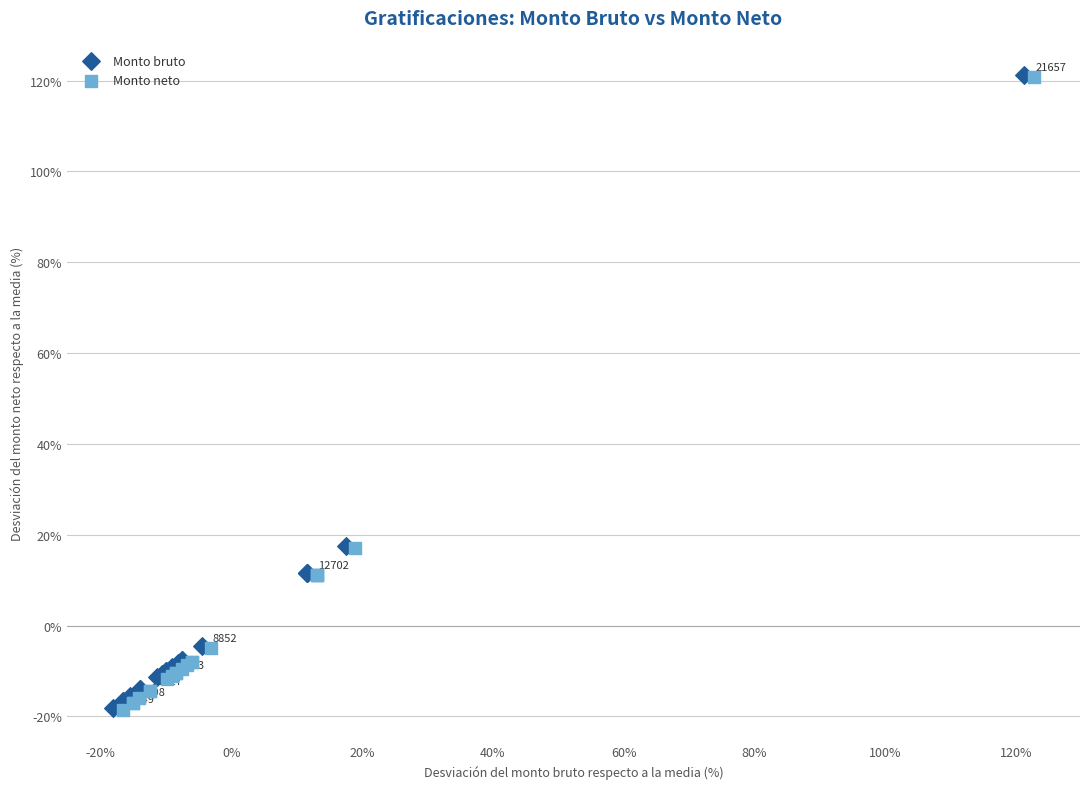

What are all the series names shown in the legend?

Monto bruto, Monto neto